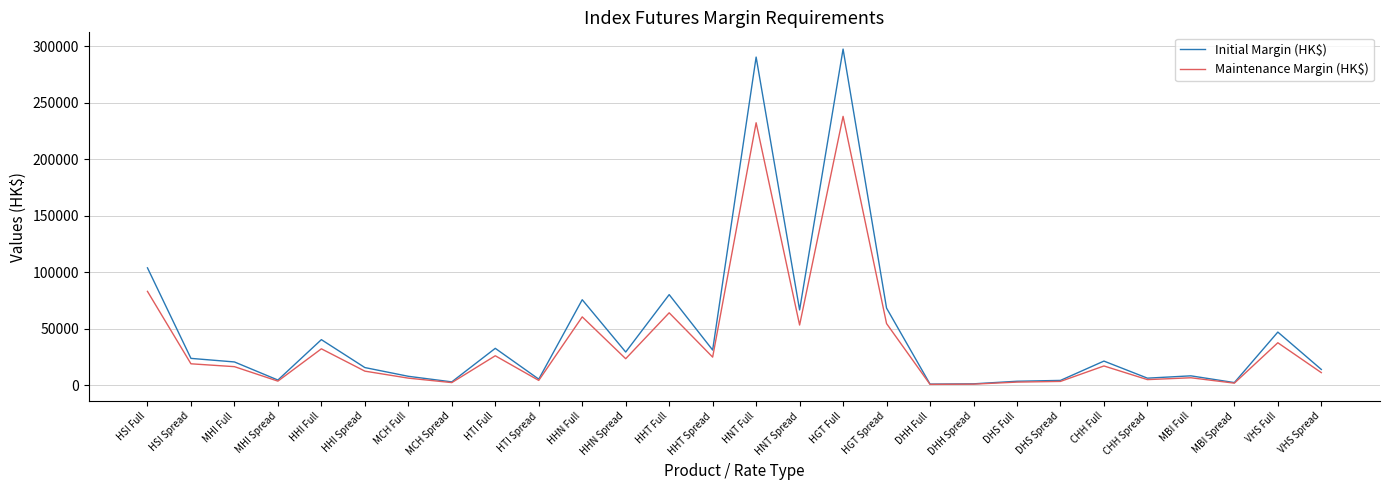

What position from the right is HHT Spread?

15